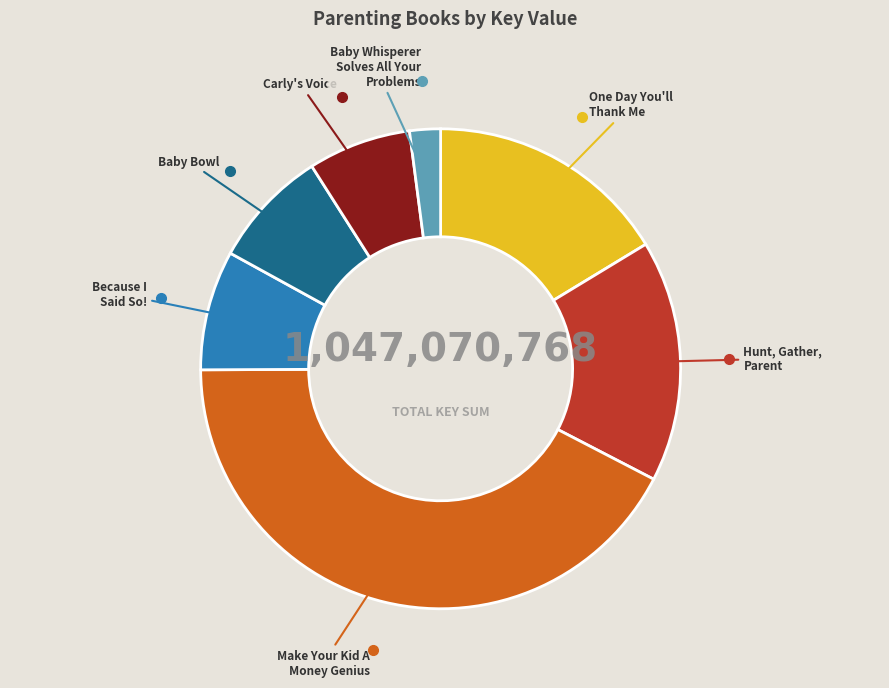

Which has a higher value, Hunt, Gather, Parent or Baby Bowl?

Hunt, Gather, Parent